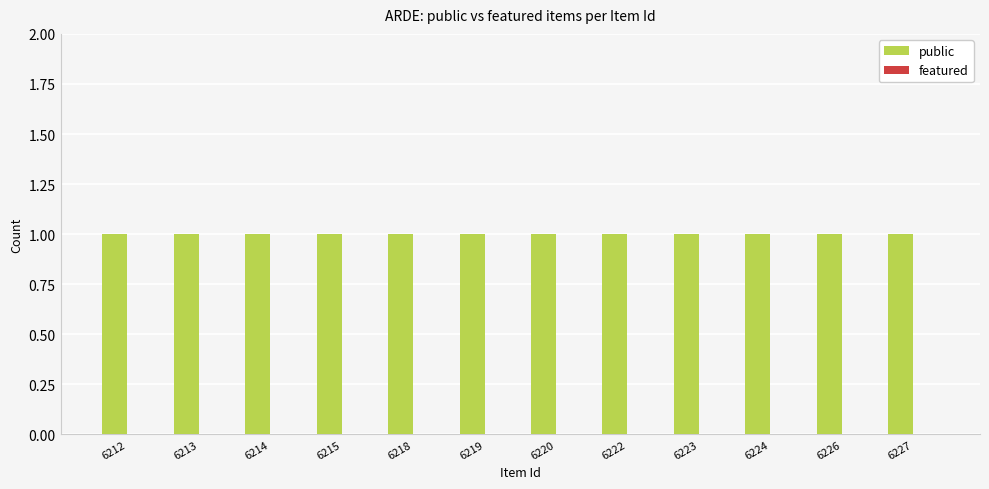

Count the number of categories in the chart.

12